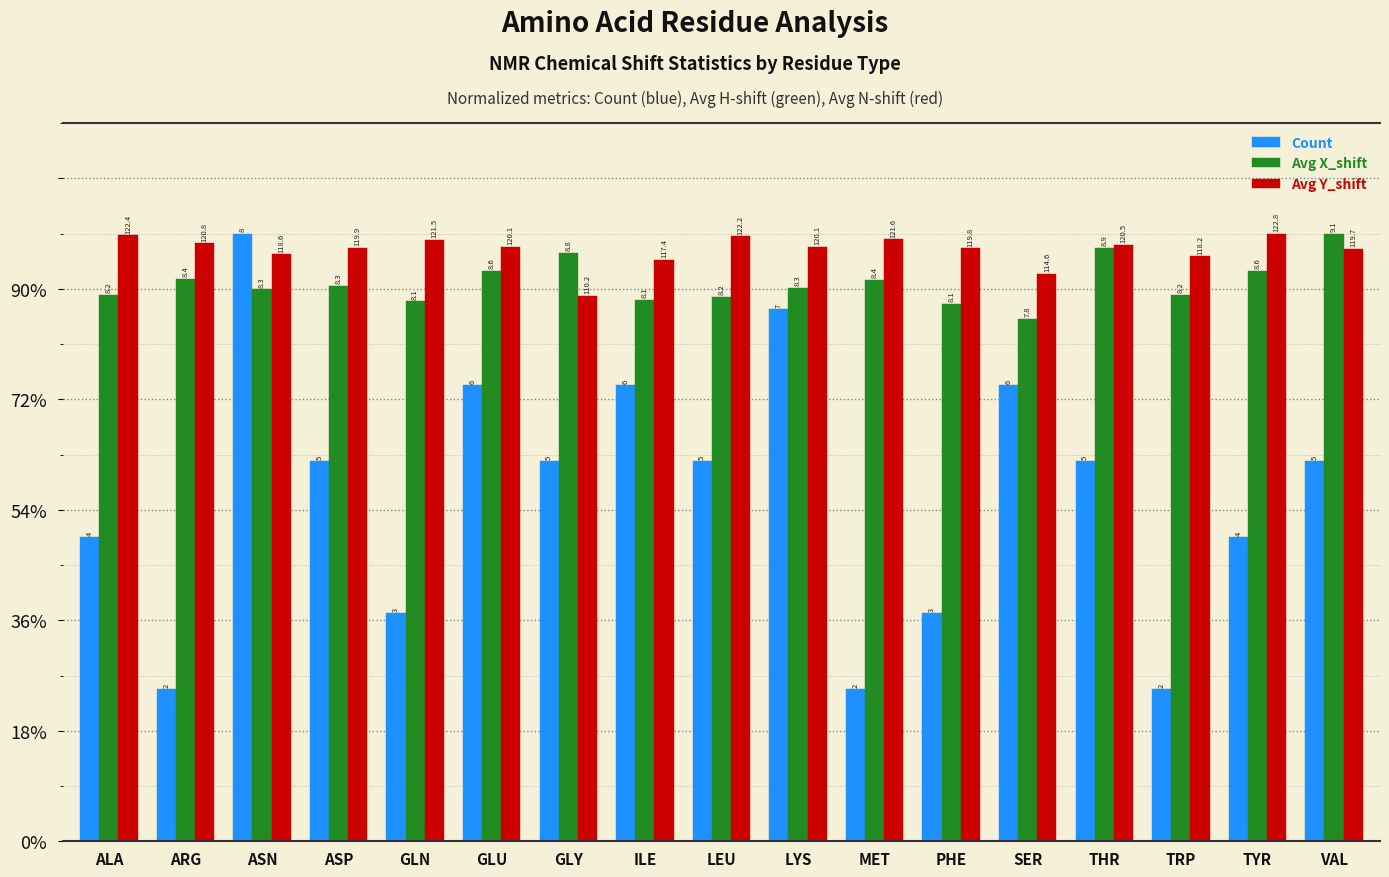

What are all the series names shown in the legend?

Count, Avg X_shift, Avg Y_shift